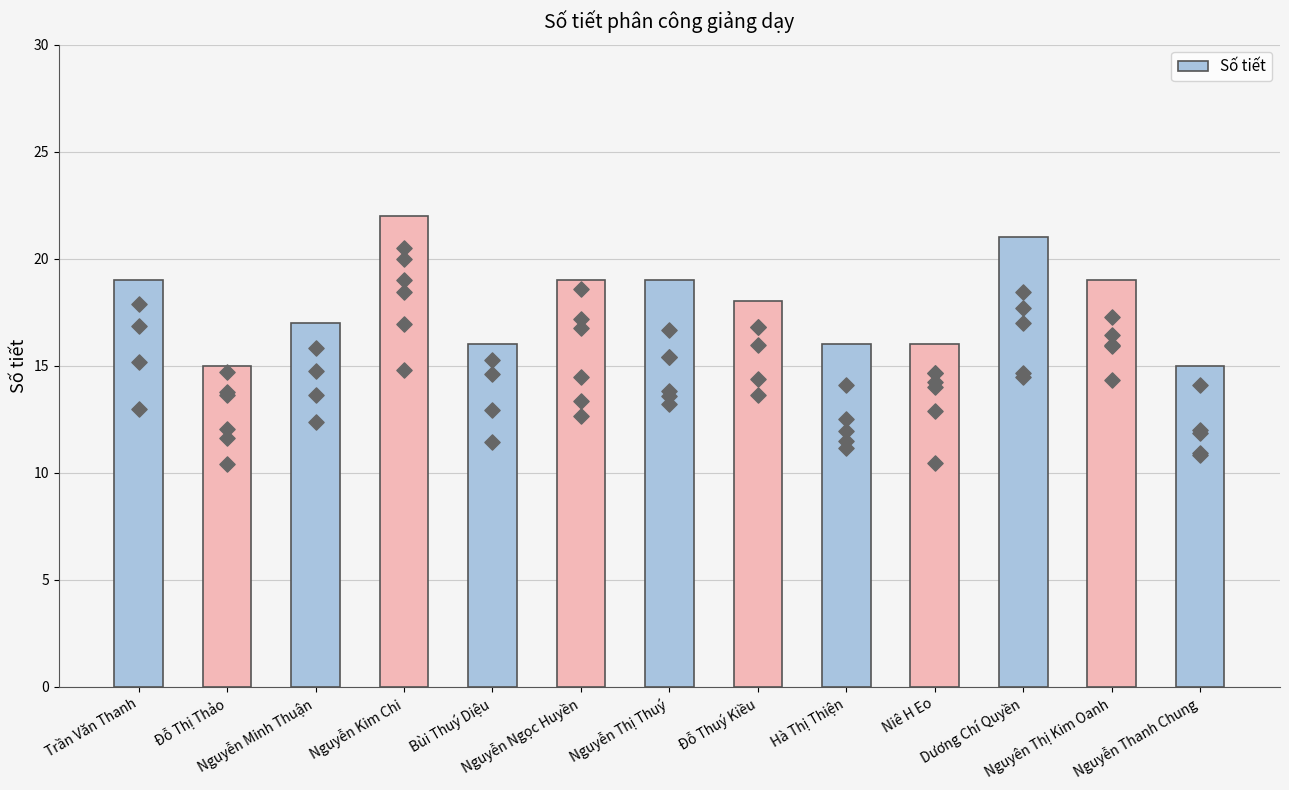

Approximately how many times larger is the value at Đỗ Thị Thảo compared to Trần Văn Thanh?

0.8